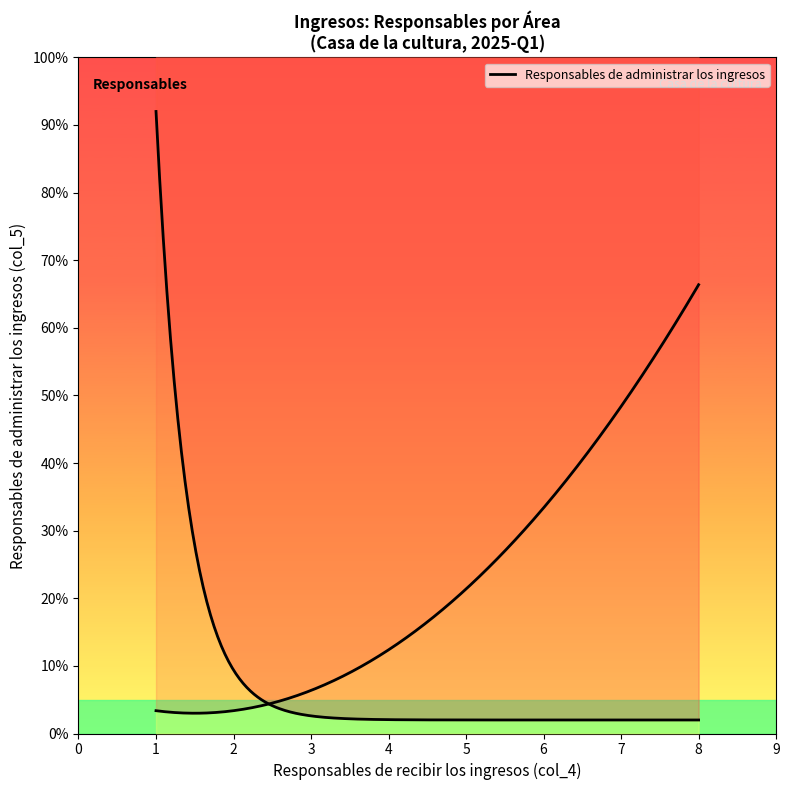

What is the smallest value displayed?

1